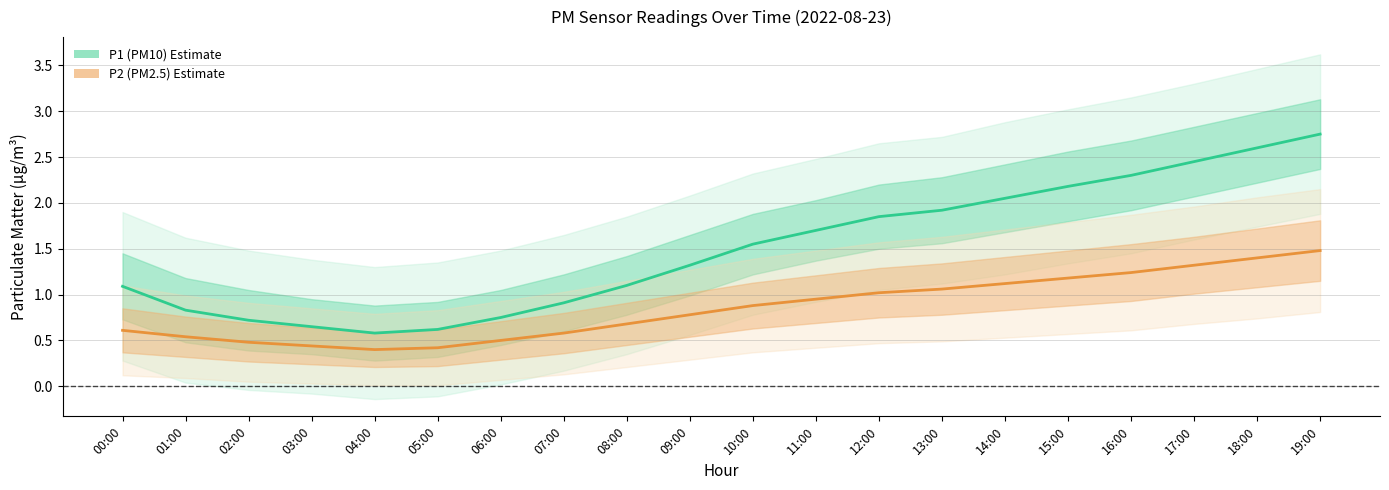

Reading left to right, list all the values displayed in this chart.

P1 (PM10): 00:00=1.1	01:00=0.8	02:00=0.7	03:00=0.7	04:00=0.6	05:00=0.6	06:00=0.8	07:00=0.9	08:00=1.1	09:00=1.3	10:00=1.6	11:00=1.7	12:00=1.9	13:00=1.9	14:00=2.0	15:00=2.2	16:00=2.3	17:00=2.5	18:00=2.6	19:00=2.8
P2 (PM2.5): 00:00=0.6	01:00=0.5	02:00=0.5	03:00=0.4	04:00=0.4	05:00=0.4	06:00=0.5	07:00=0.6	08:00=0.7	09:00=0.8	10:00=0.9	11:00=0.9	12:00=1.0	13:00=1.1	14:00=1.1	15:00=1.2	16:00=1.2	17:00=1.3	18:00=1.4	19:00=1.5